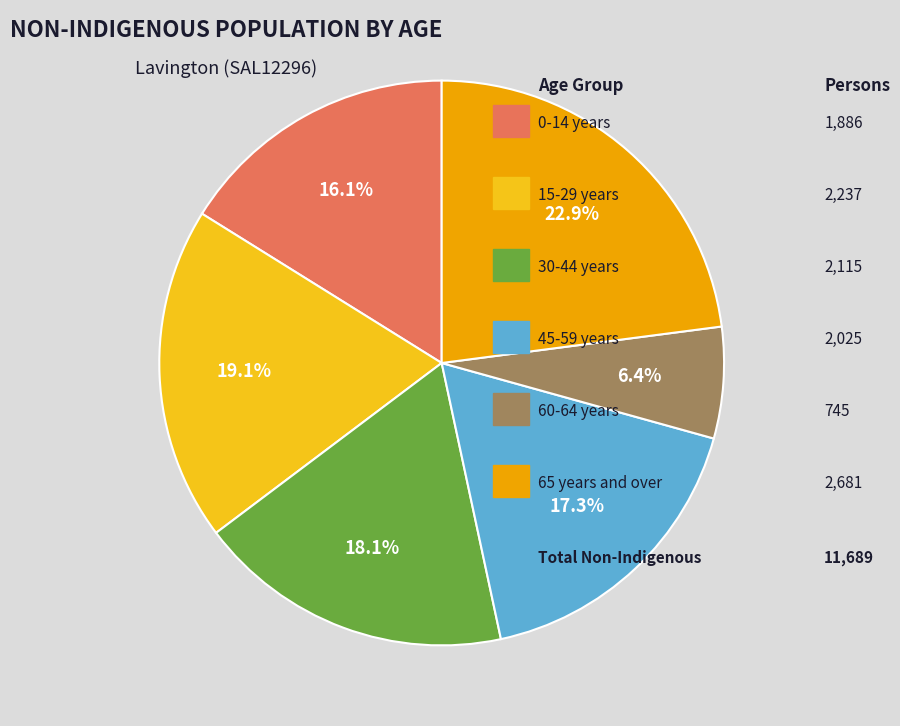

Is there any slice that represents more than half of the pie?

No